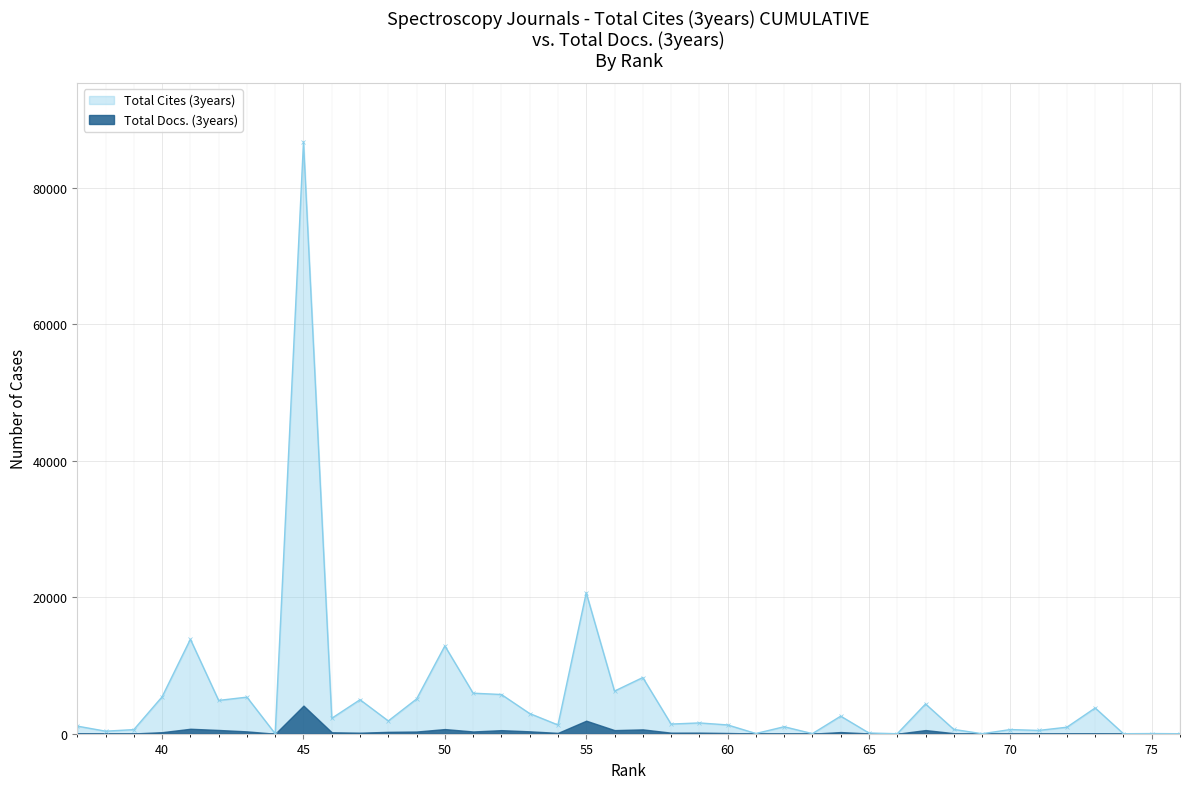

True or false: Total Docs. (3years) has a value of 555 at 51.

False